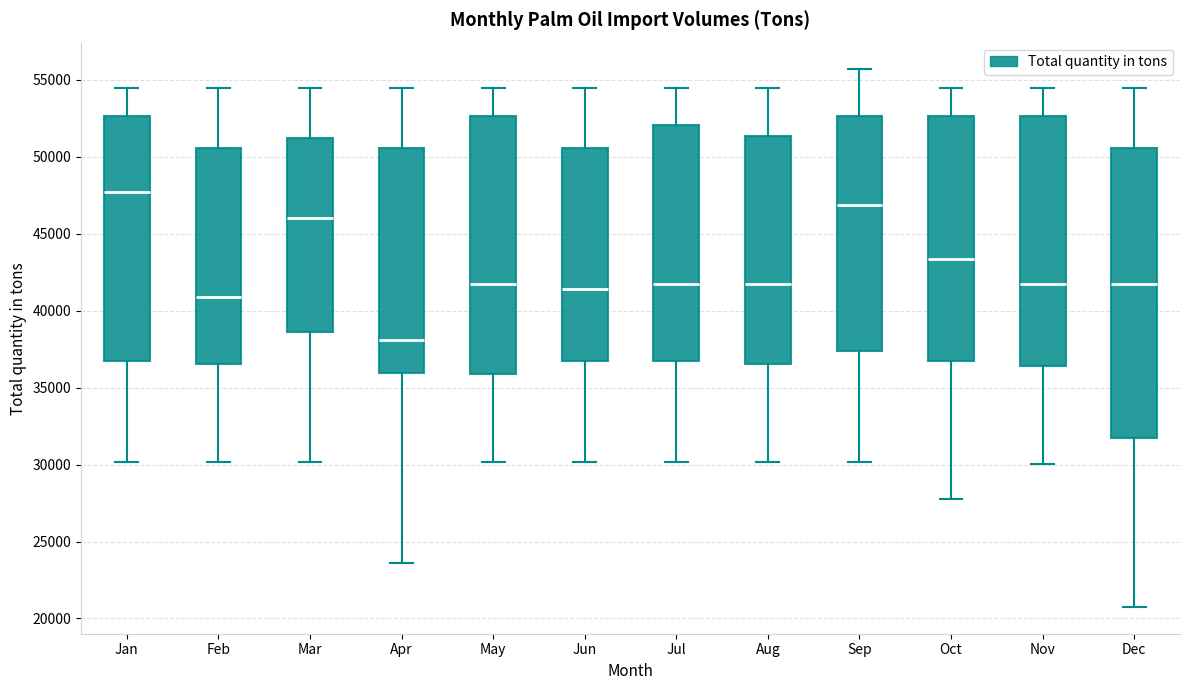

Reading left to right, read every box against the y-axis: the position of its median line, the range the box covers, and the ends of its whiskers. The values are not printed on the chart, so give them approximately, as read against the axis.

Jan: median 47500, box 36500 to 52500, whiskers 30000 to 54500
Feb: median 41000, box 36500 to 50500, whiskers 30000 to 54500
Mar: median 46000, box 38500 to 51000, whiskers 30000 to 54500
Apr: median 38000, box 36000 to 50500, whiskers 23500 to 54500
May: median 41500, box 36000 to 52500, whiskers 30000 to 54500
Jun: median 41500, box 36500 to 50500, whiskers 30000 to 54500
Jul: median 41500, box 36500 to 52000, whiskers 30000 to 54500
Aug: median 41500, box 36500 to 51500, whiskers 30000 to 54500
Sep: median 47000, box 37500 to 52500, whiskers 30000 to 55500
Oct: median 43500, box 36500 to 52500, whiskers 28000 to 54500
Nov: median 41500, box 36500 to 52500, whiskers 30000 to 54500
Dec: median 41500, box 31500 to 50500, whiskers 21000 to 54500